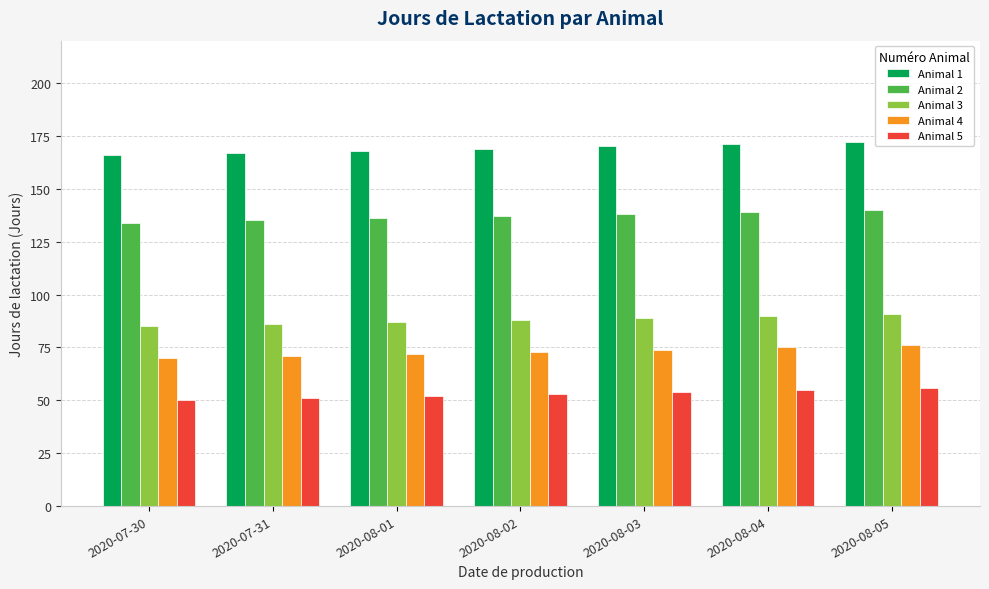

Rank the series at 2020-07-30 from lowest to highest value.

Animal 5, Animal 4, Animal 3, Animal 2, Animal 1